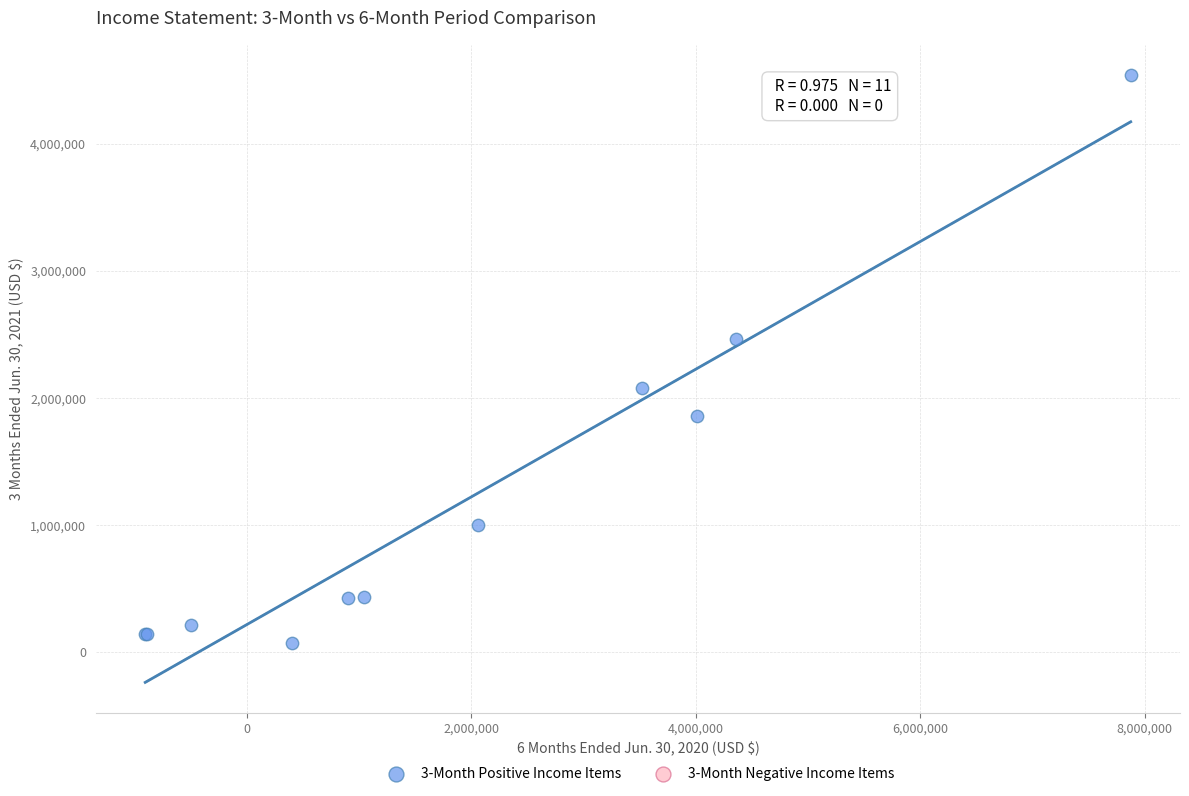

What Y value in the scatter plot is closest to 2308102?

2467489